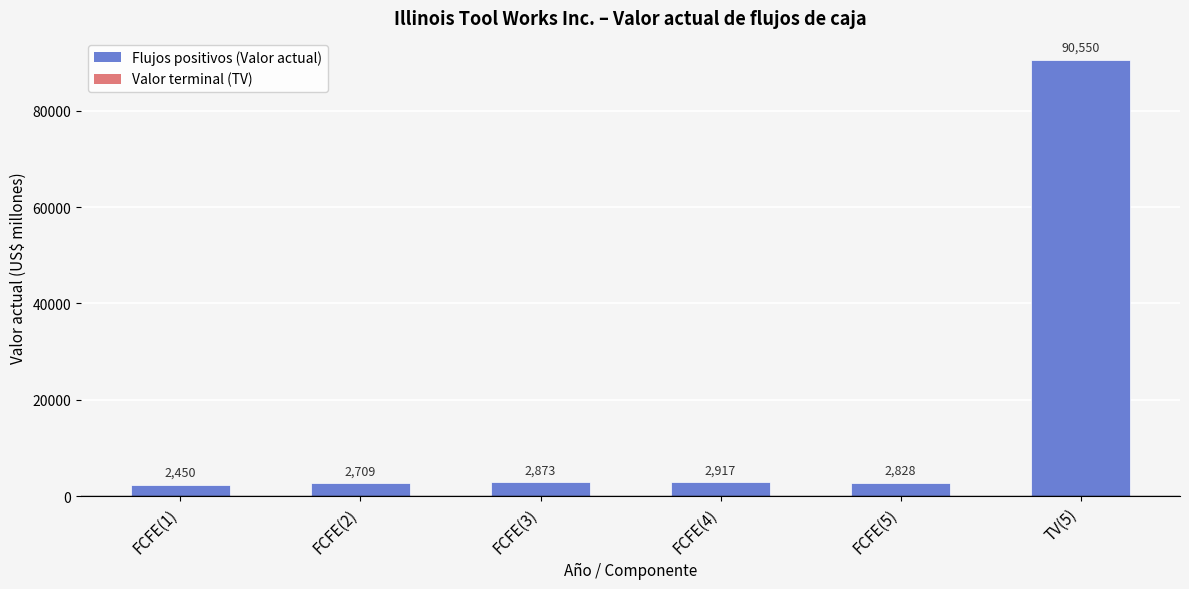

What value does the data have at FCFE(2), to the nearest 50?

2700